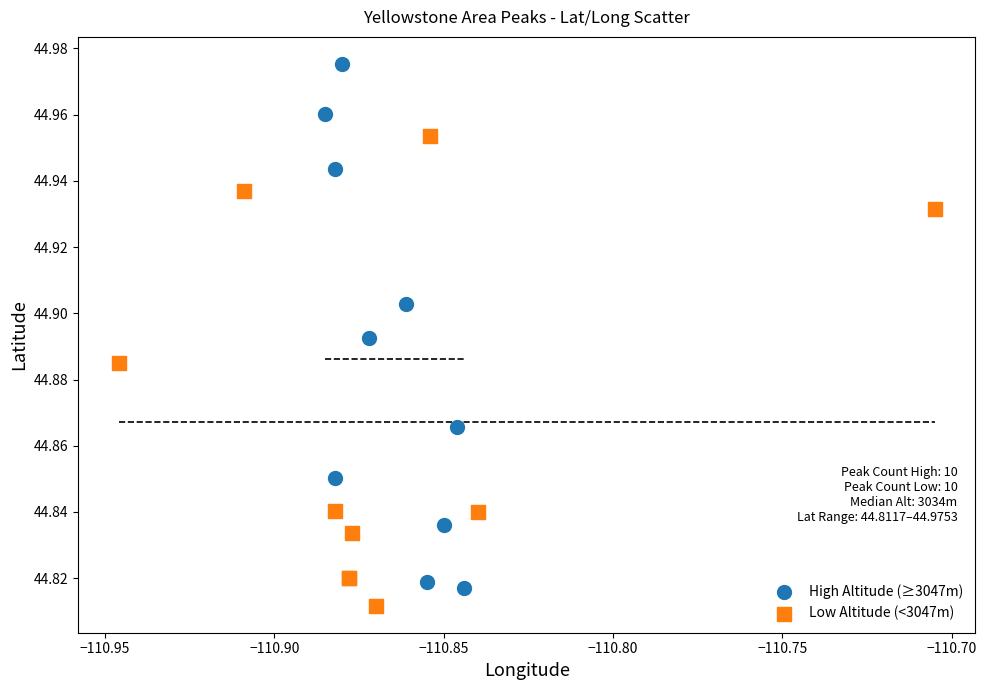

Which series contains the highest Y value?

High Altitude (≥3047m)